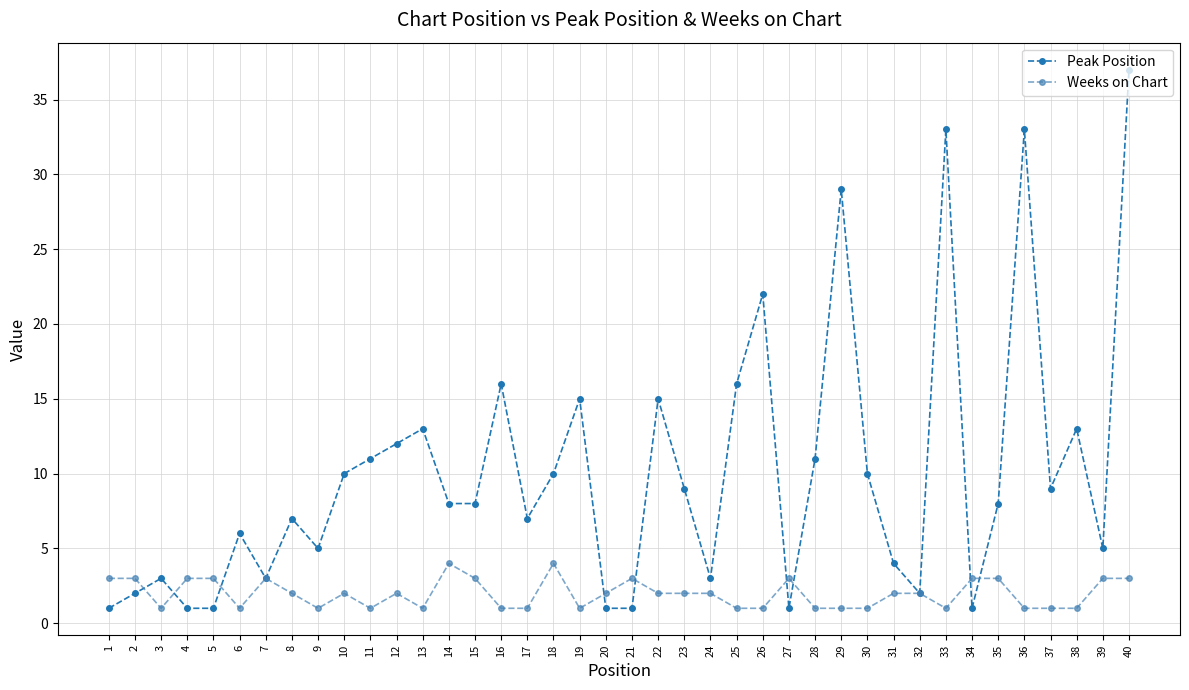

At which category is the sum across all series the highest?

40